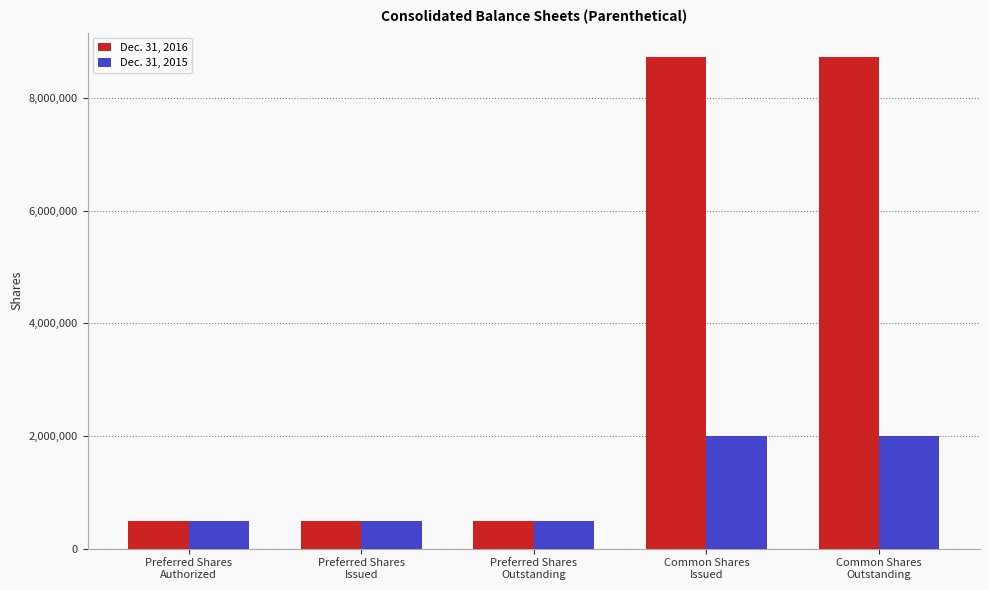

What is the label of the 3rd bar from the left?

Preferred Shares
Outstanding